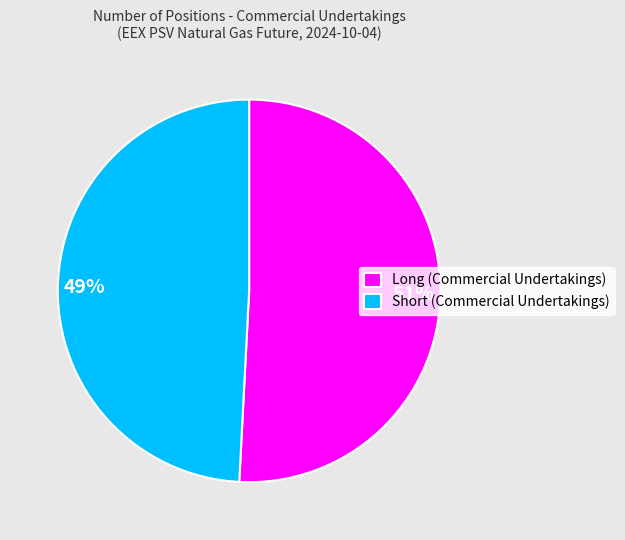

Count the number of slices in the pie.

2